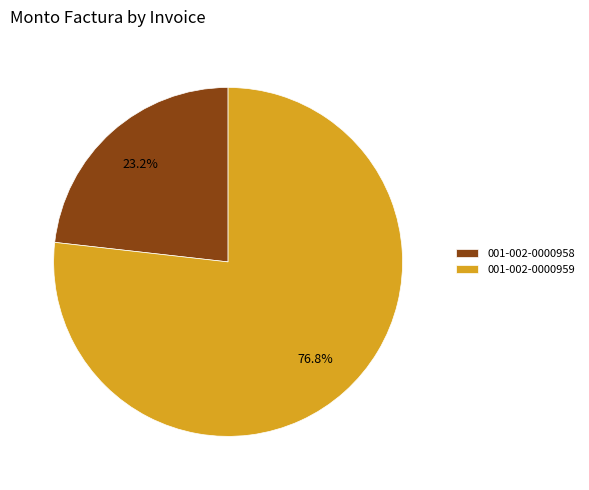

How many segments does this pie chart have?

2